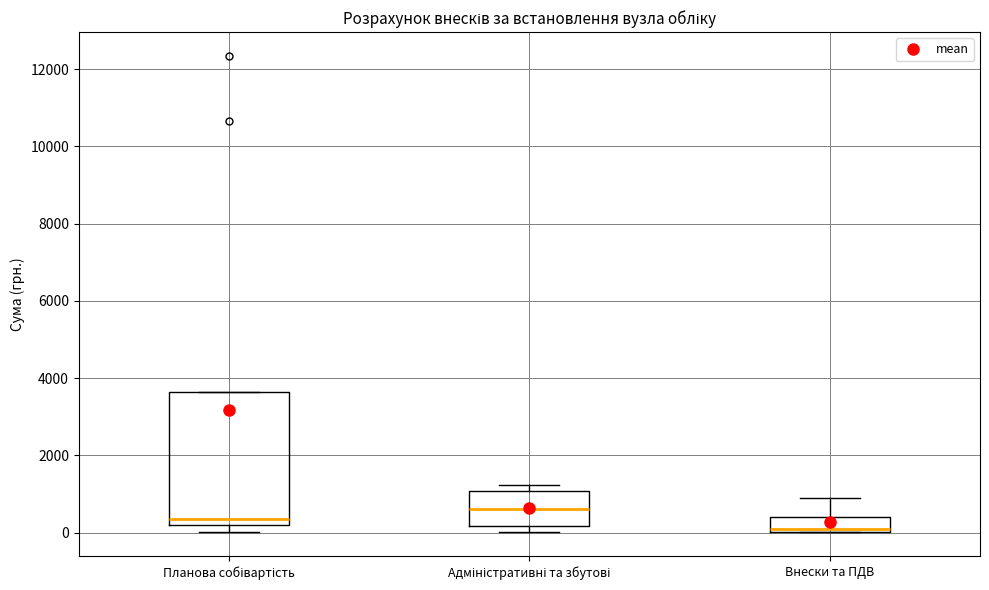

Which box's median line is the highest?

Адміністративні та збутові